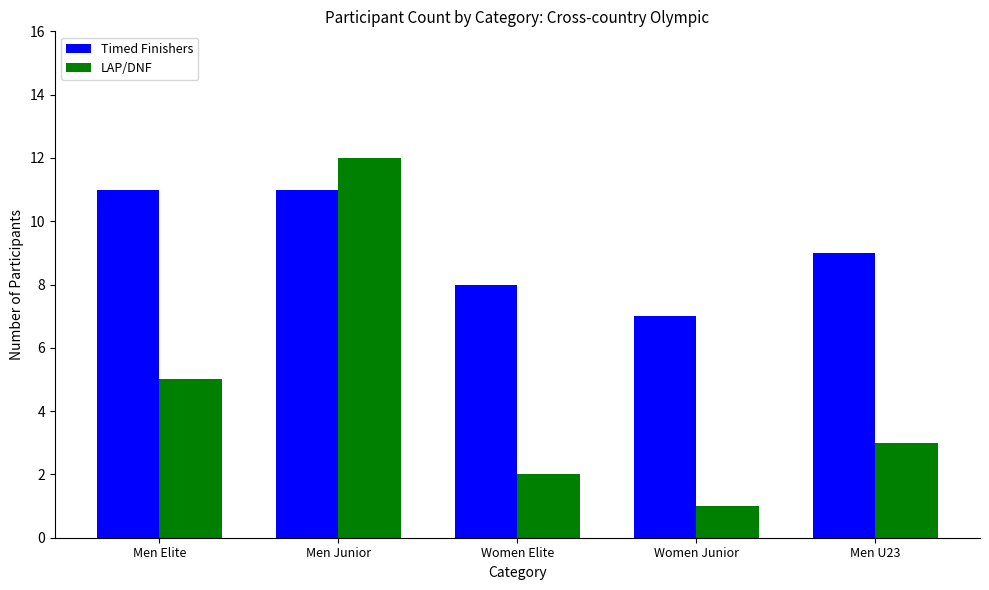

Count the Timed Finishers values in the range 8 to 11.

4